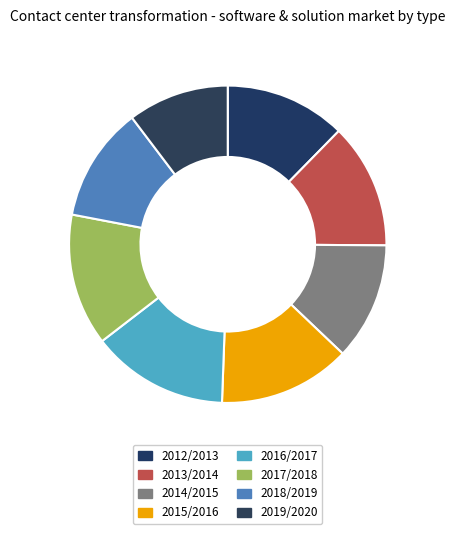

To the nearest percent, what portion does 2013/2014 represent?

13%